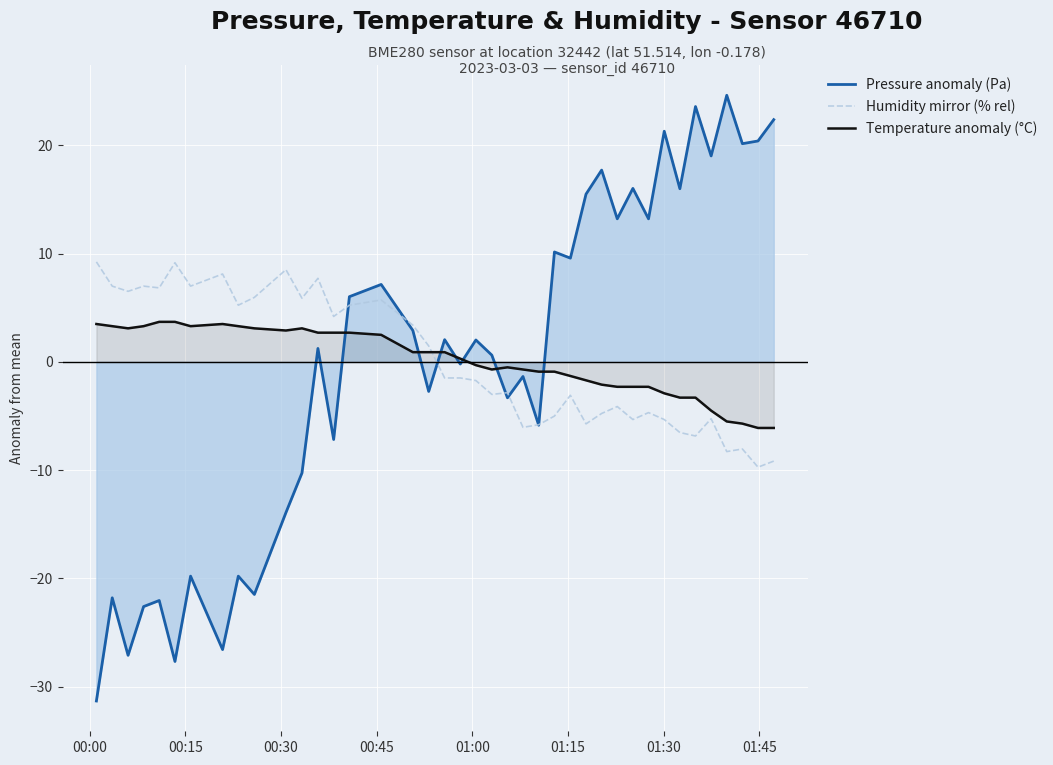

List the series in order of their peak value, highest first.

Pressure anomaly (Pa), Humidity mirror (% rel), Temperature anomaly (°C)